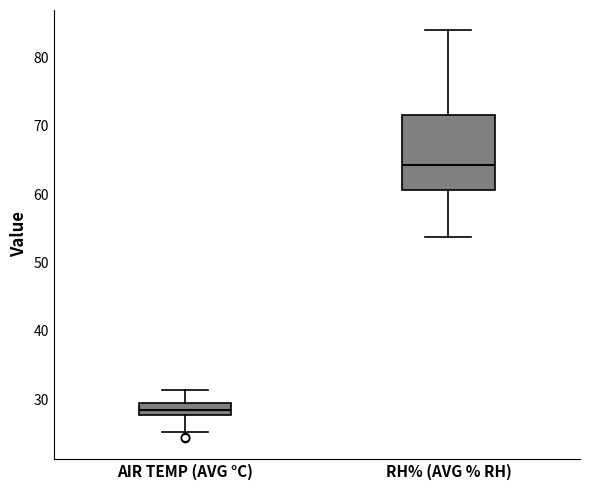

Reading left to right, transcribe this box plot: for each box, give where its median line is, the range the box spans, and where its two whiskers end, as read against the y-axis. The values are not printed on the chart, so give them approximately, as read against the axis.

AIR TEMP (AVG °C): median 28 (inside the box), box 28 to 29, whiskers 25 to 31
RH% (AVG % RH): median 64, box 61 to 72, whiskers 54 to 84